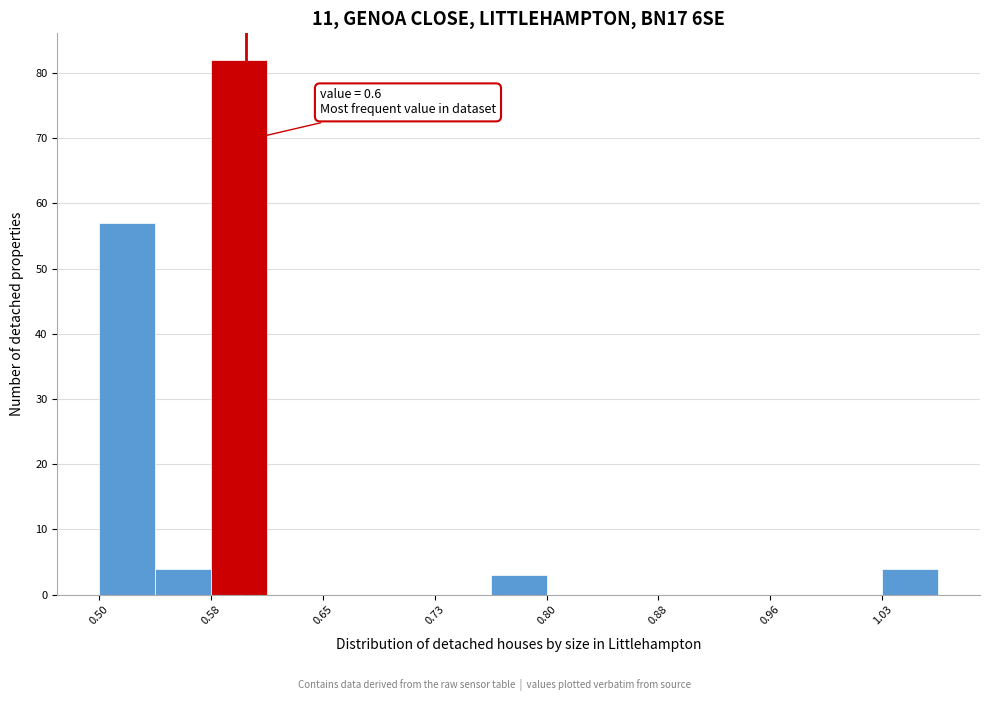

Around what value on the x-axis is the tallest bar? Give the approximate position of its centre, as read against the axis.

0.60